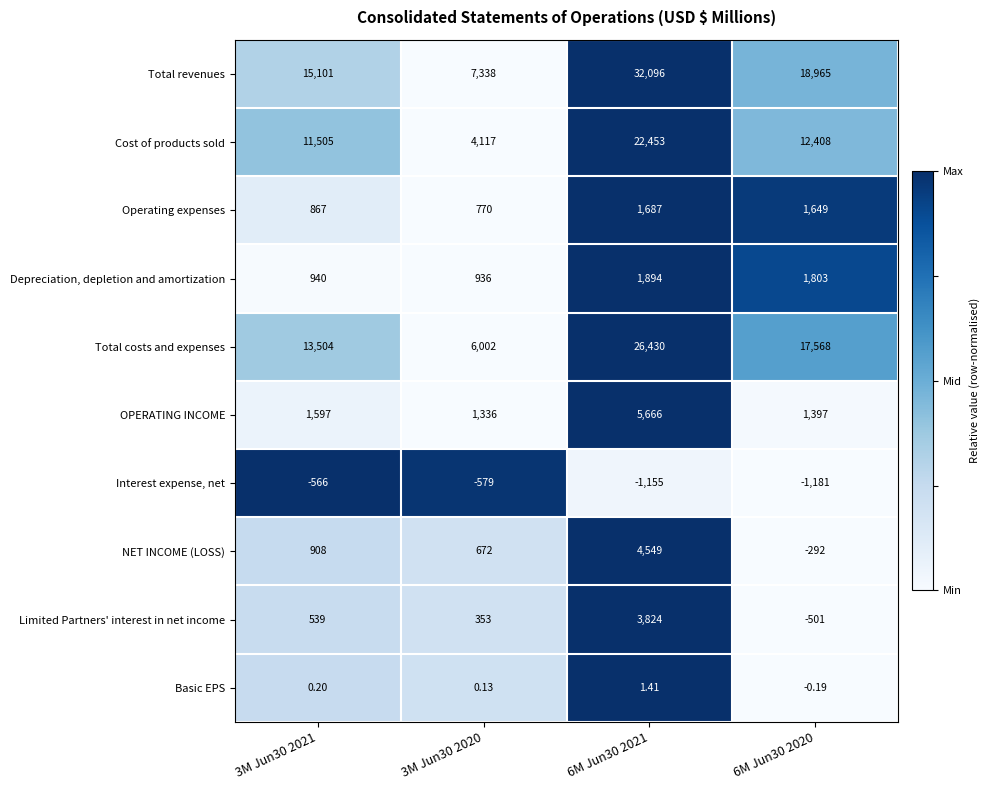

What is the total value across all series at 6M Jun30 2020?

51815.8